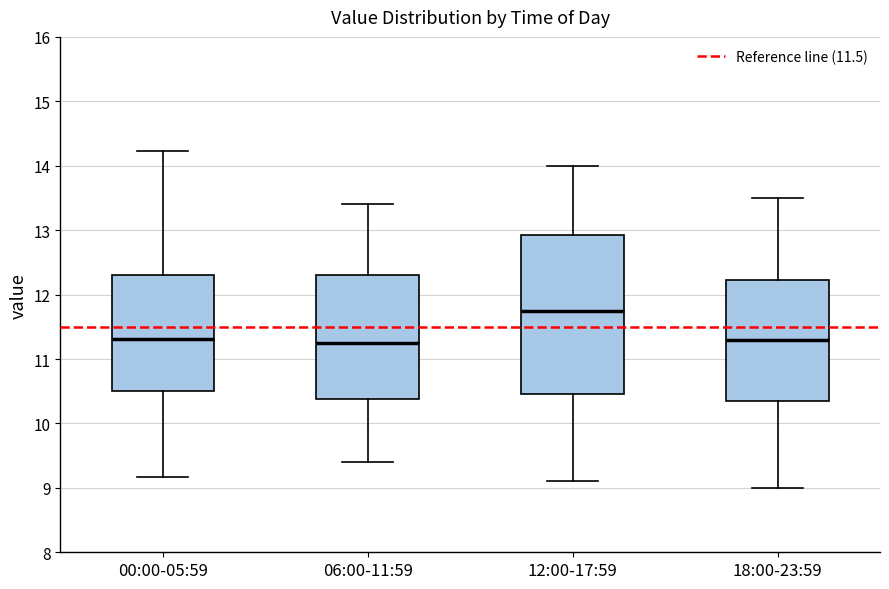

Reading left to right, read every box against the y-axis: the position of its median line, the range the box covers, and the ends of its whiskers. The values are not printed on the chart, so give them approximately, as read against the axis.

00:00-05:59: median 11.3, box 10.5 to 12.3, whiskers 9.2 to 14.2
06:00-11:59: median 11.3, box 10.4 to 12.3, whiskers 9.4 to 13.4
12:00-17:59: median 11.8, box 10.5 to 12.9, whiskers 9.1 to 14.0
18:00-23:59: median 11.3, box 10.4 to 12.2, whiskers 9.0 to 13.5